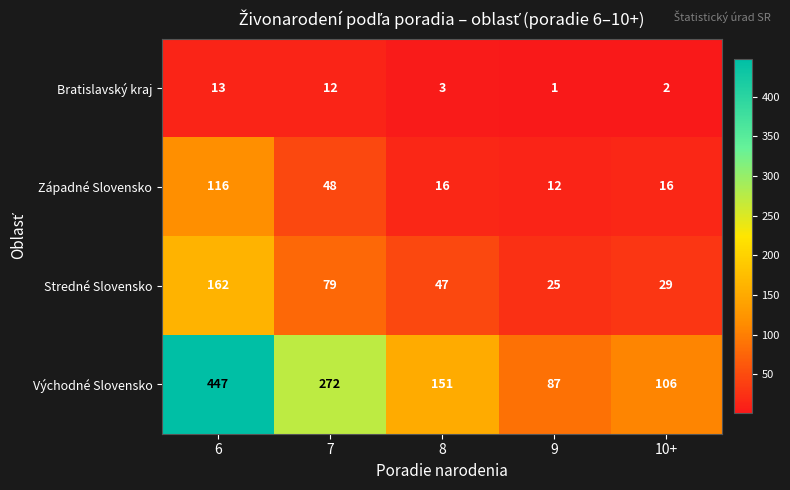

What is the total value across all series at 10+?

153